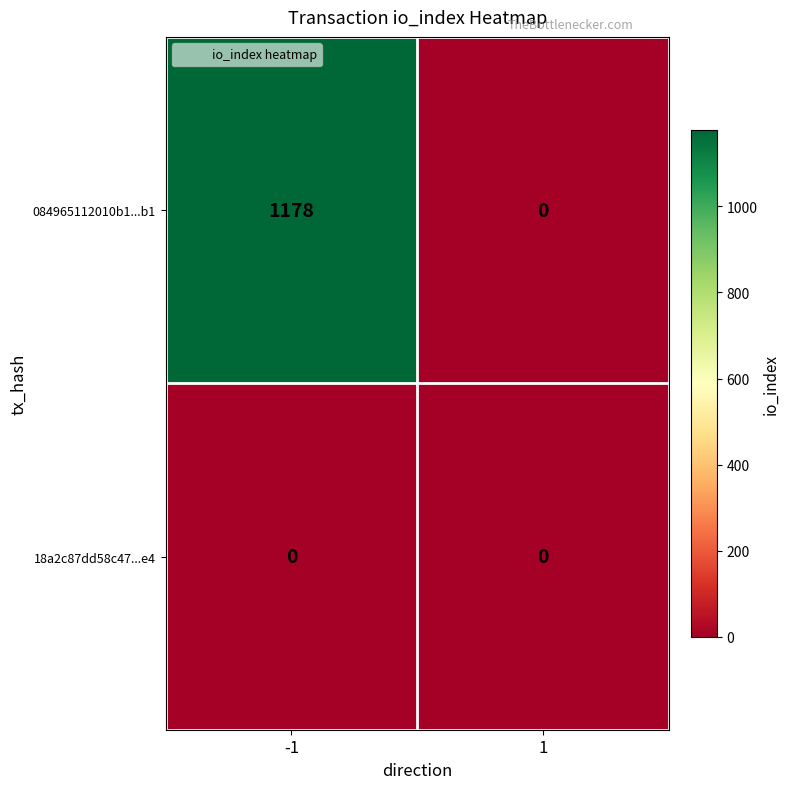

Rank the series by their maximum value, from lowest to highest.

18a2c87dd58c47...e4, 084965112010b1...b1